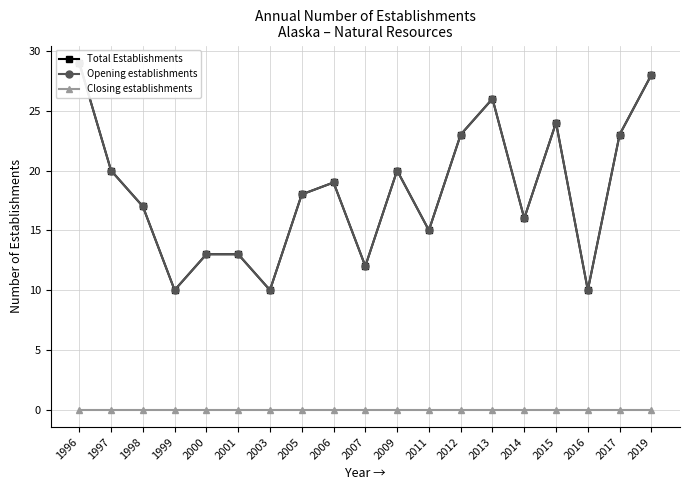

Which series has the largest range (max minus min)?

Total Establishments